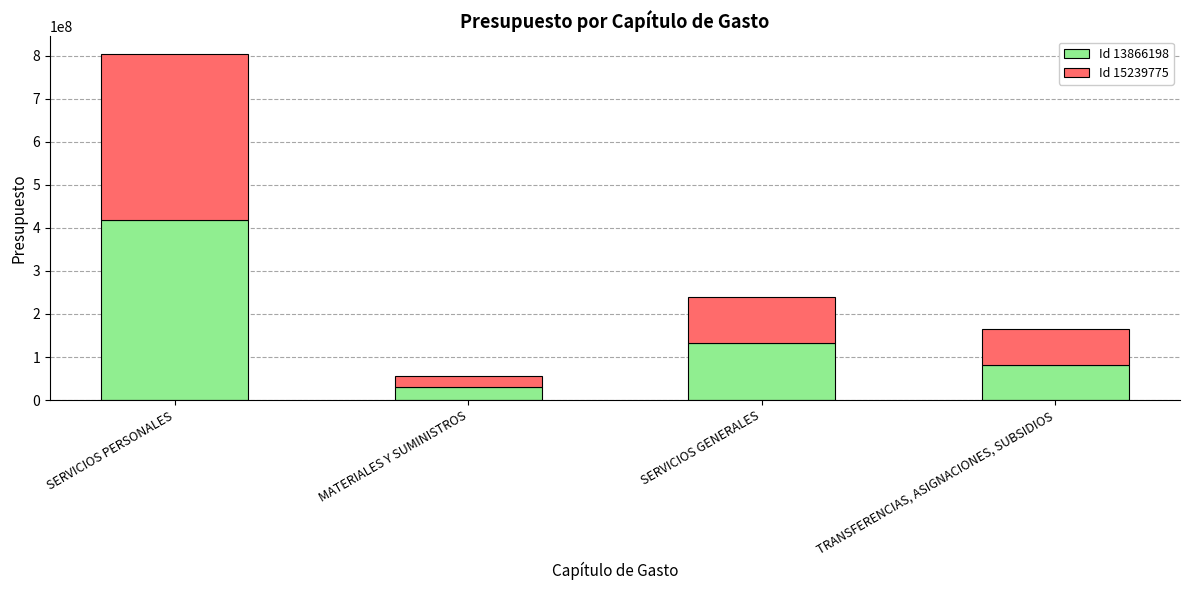

Reading left to right, list the values for the Id 13866198 series.

SERVICIOS PERSONALES=418876131.4	MATERIALES Y SUMINISTROS=29593881.4	SERVICIOS GENERALES=133674850.7	TRANSFERENCIAS, ASIGNACIONES, SUBSIDIOS=81834513.2